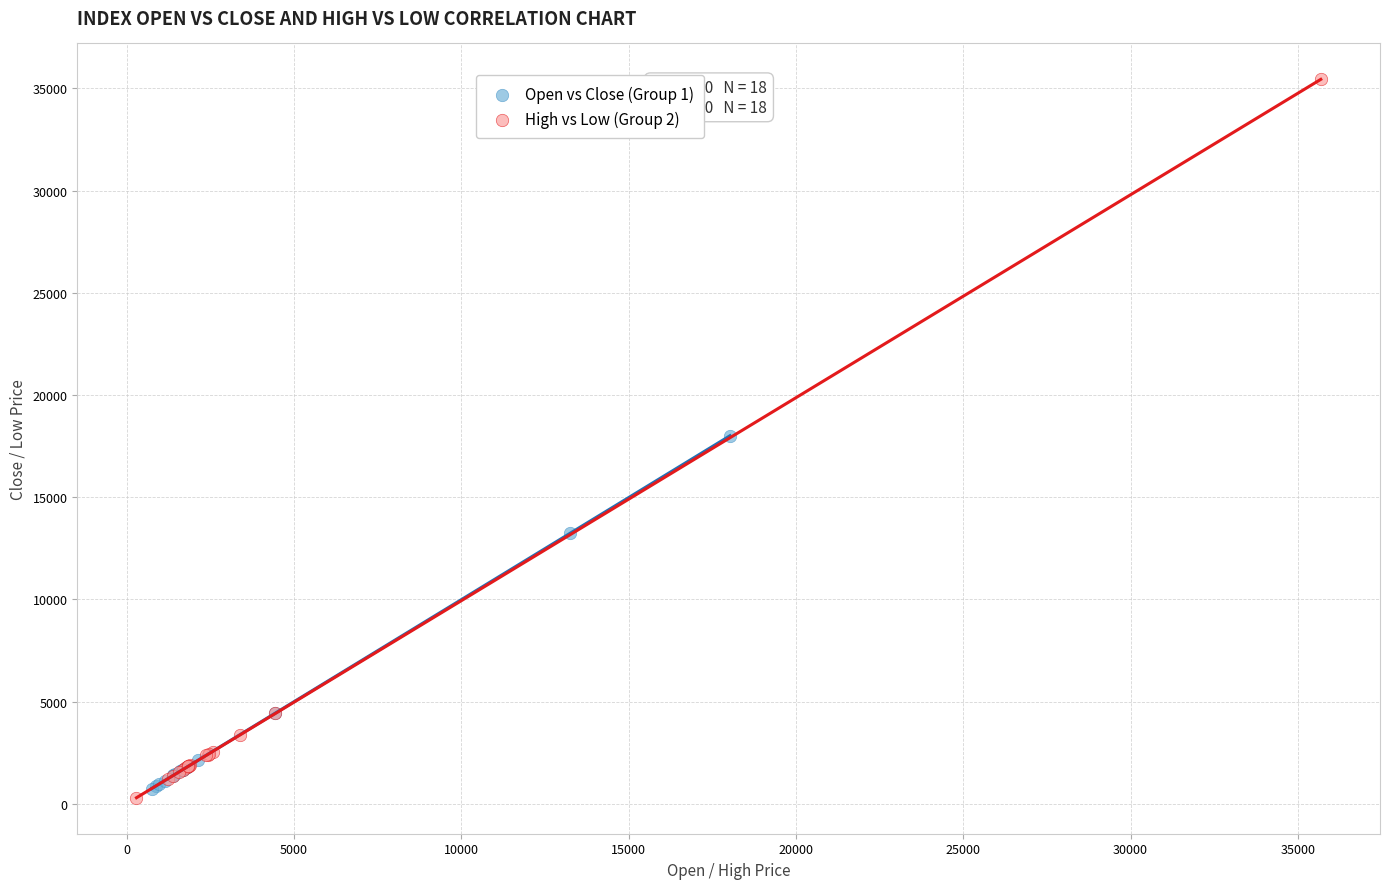

What are all the series names shown in the legend?

Open vs Close (Group 1), High vs Low (Group 2)